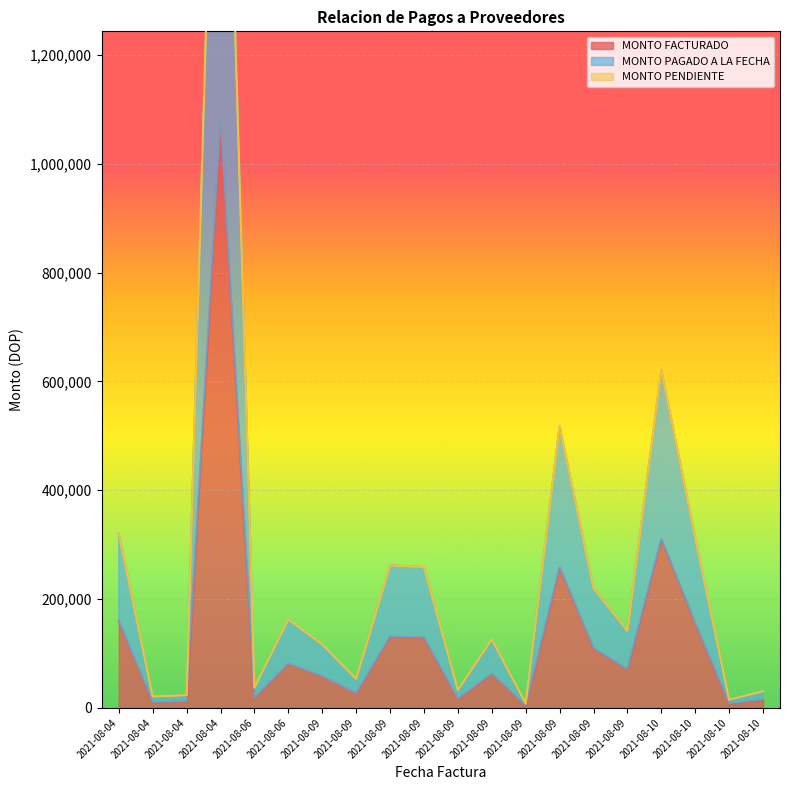

At which label does MONTO PAGADO A LA FECHA reach its peak?

2021-08-04